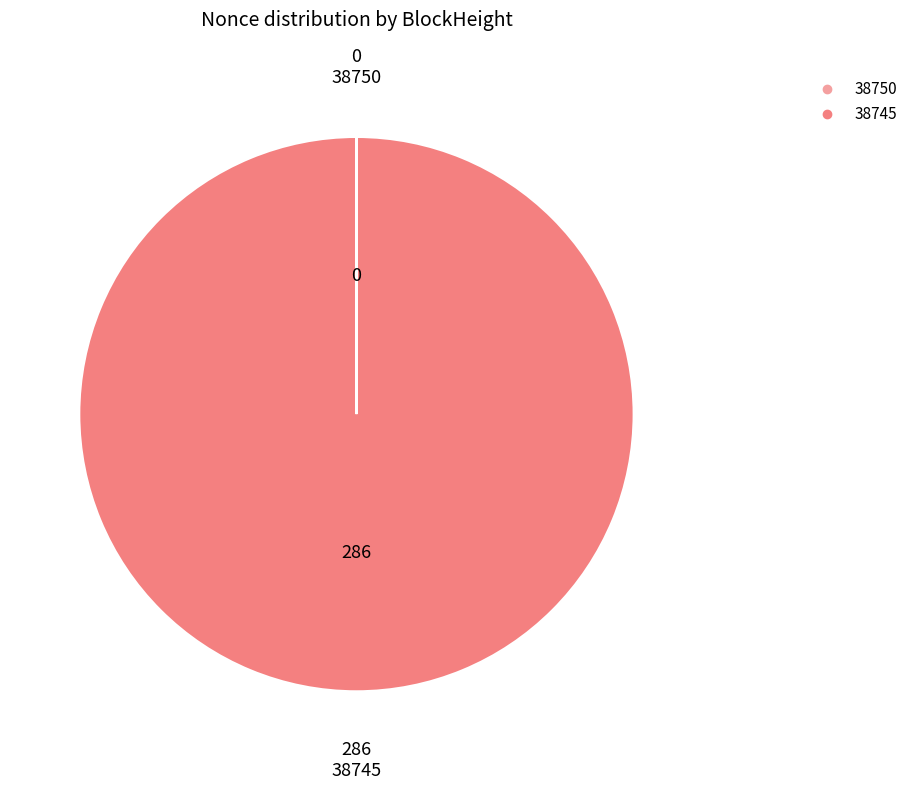

True or false: 38745 accounts for 100% of the total.

True